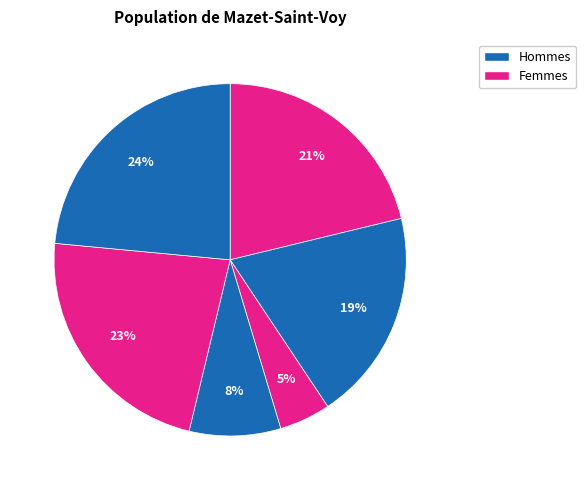

To the nearest percent, what is the average slice percentage?

17%